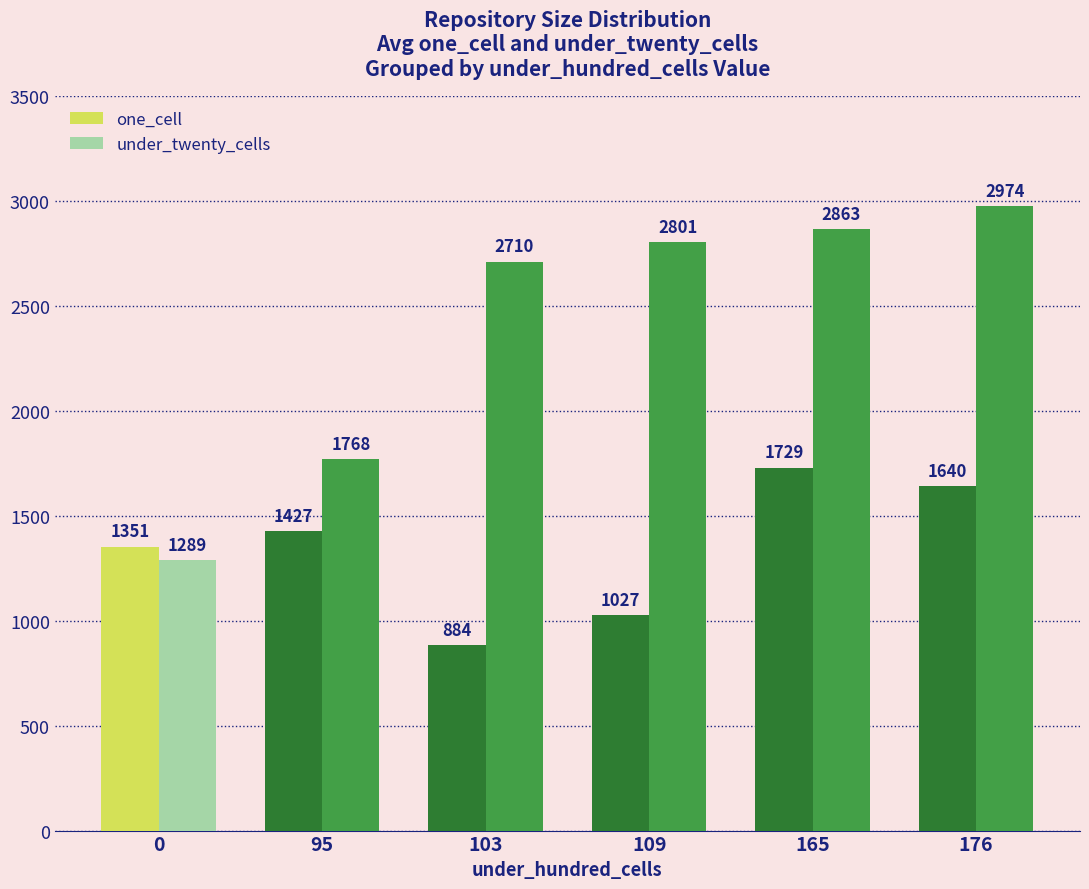

What is the spread (max minus min) of values at 176?

1334.0